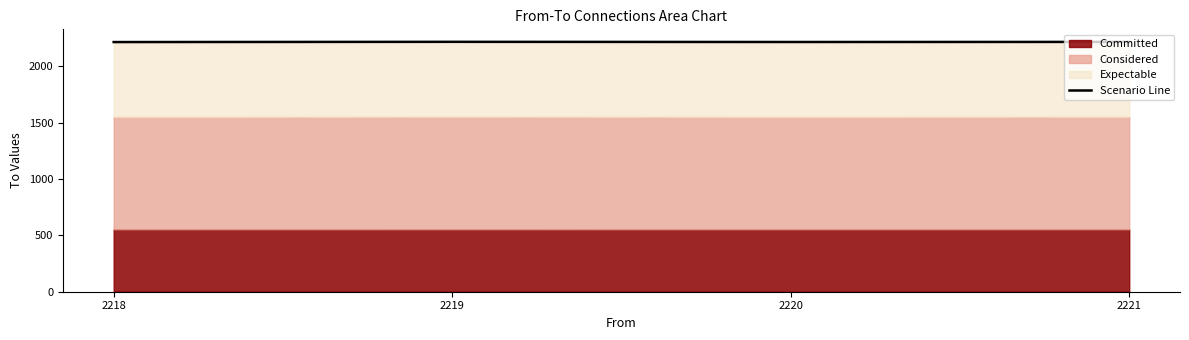

How many values are below 2218?

2